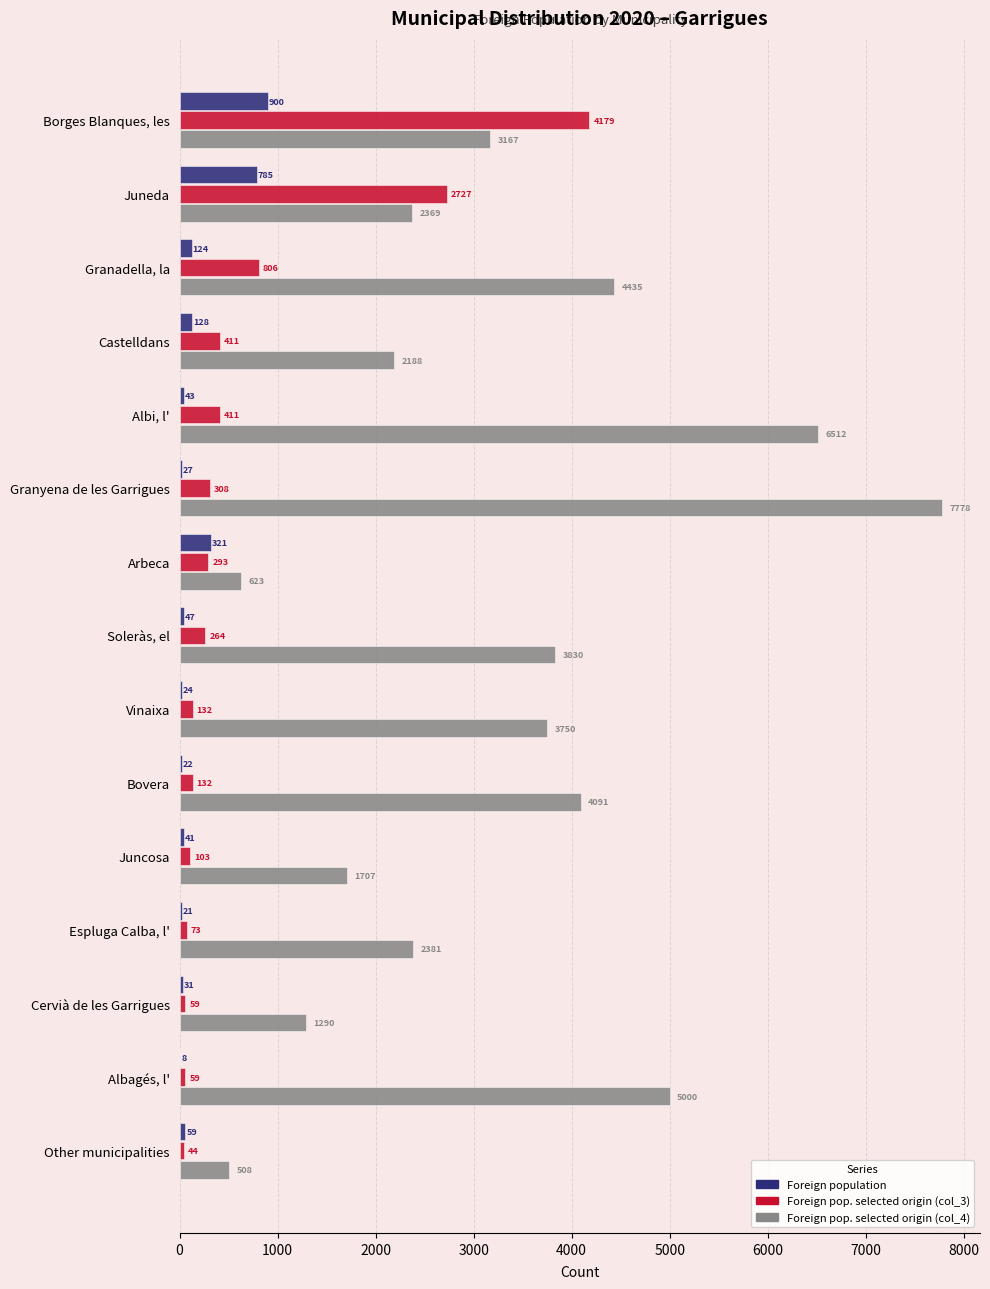

How many data points does each series have?

15